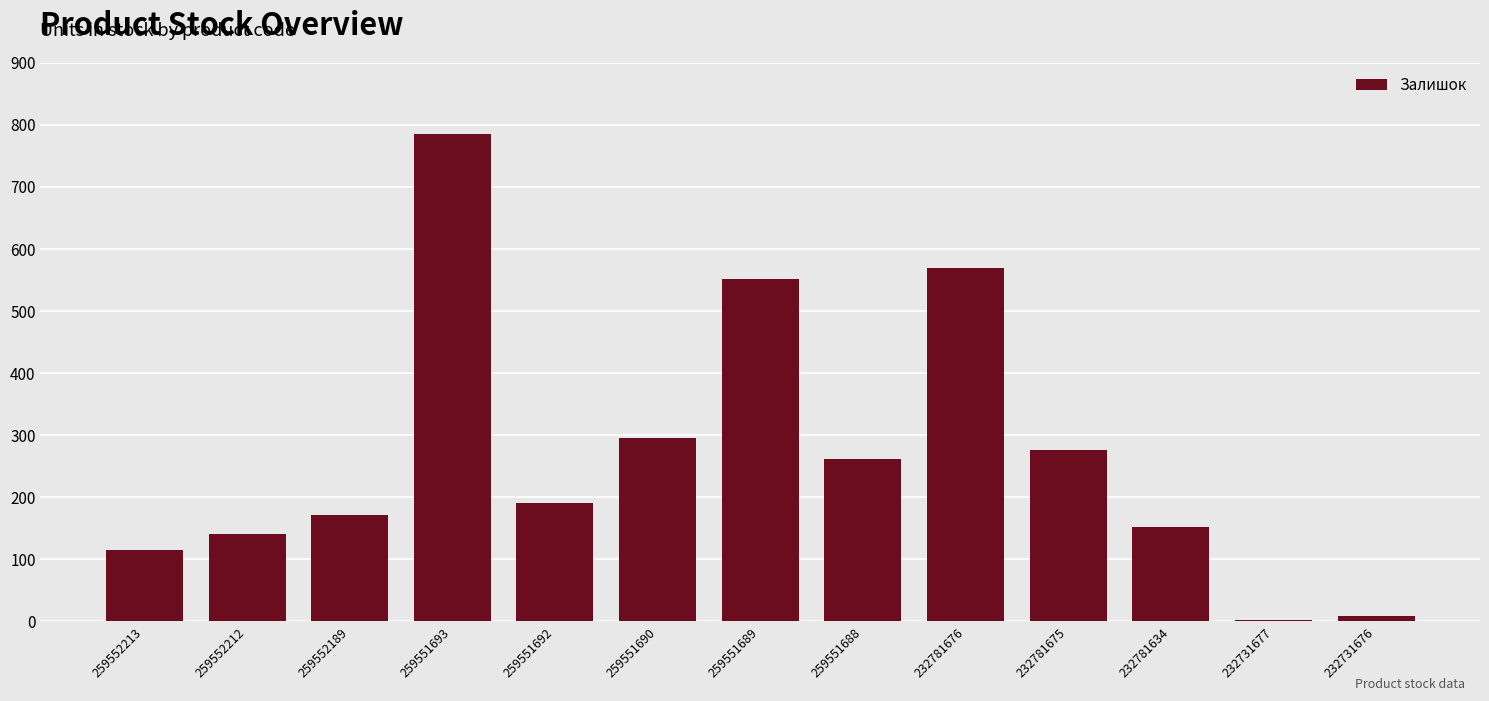

What is the change in value from 259551690 to 232781675?

-19